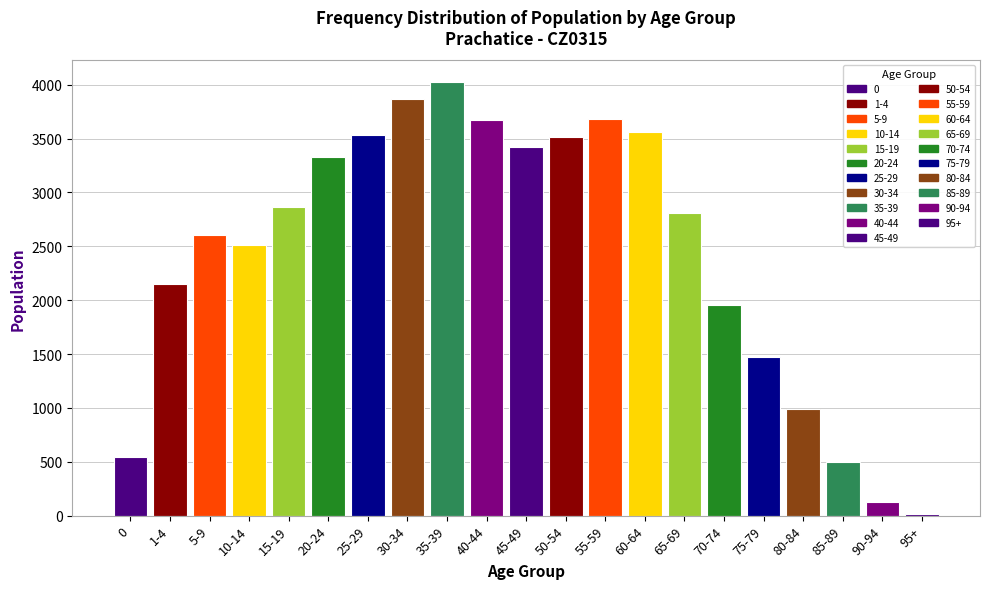

What is the difference between the maximum and second lowest values?

3896.0